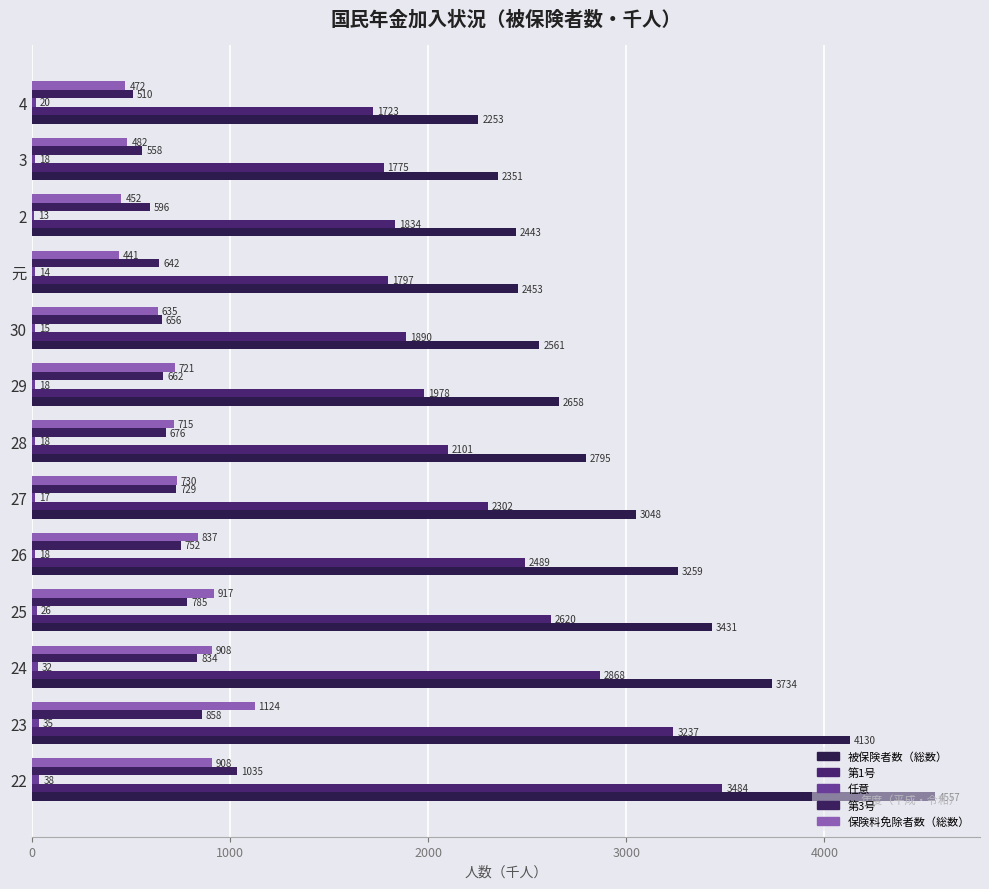

How many data points does each series have?

13